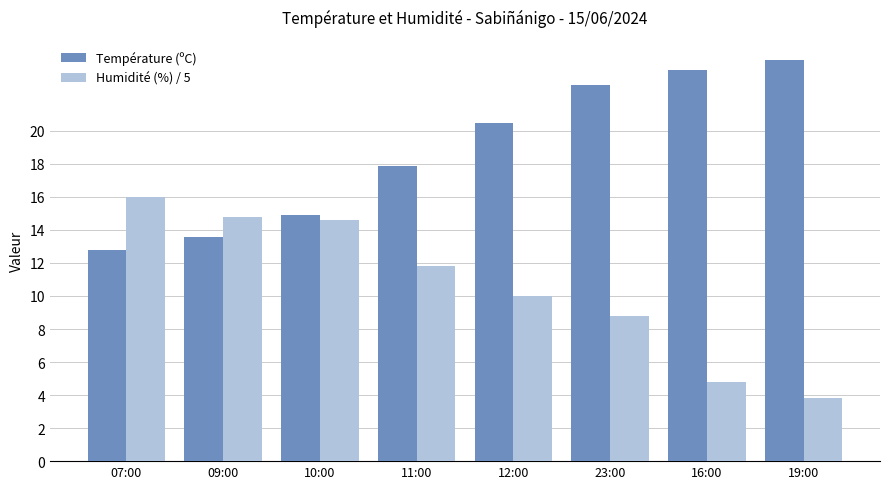

What is the value of the Humidité (%) / 5 bar at the 1st from the left?

16.0